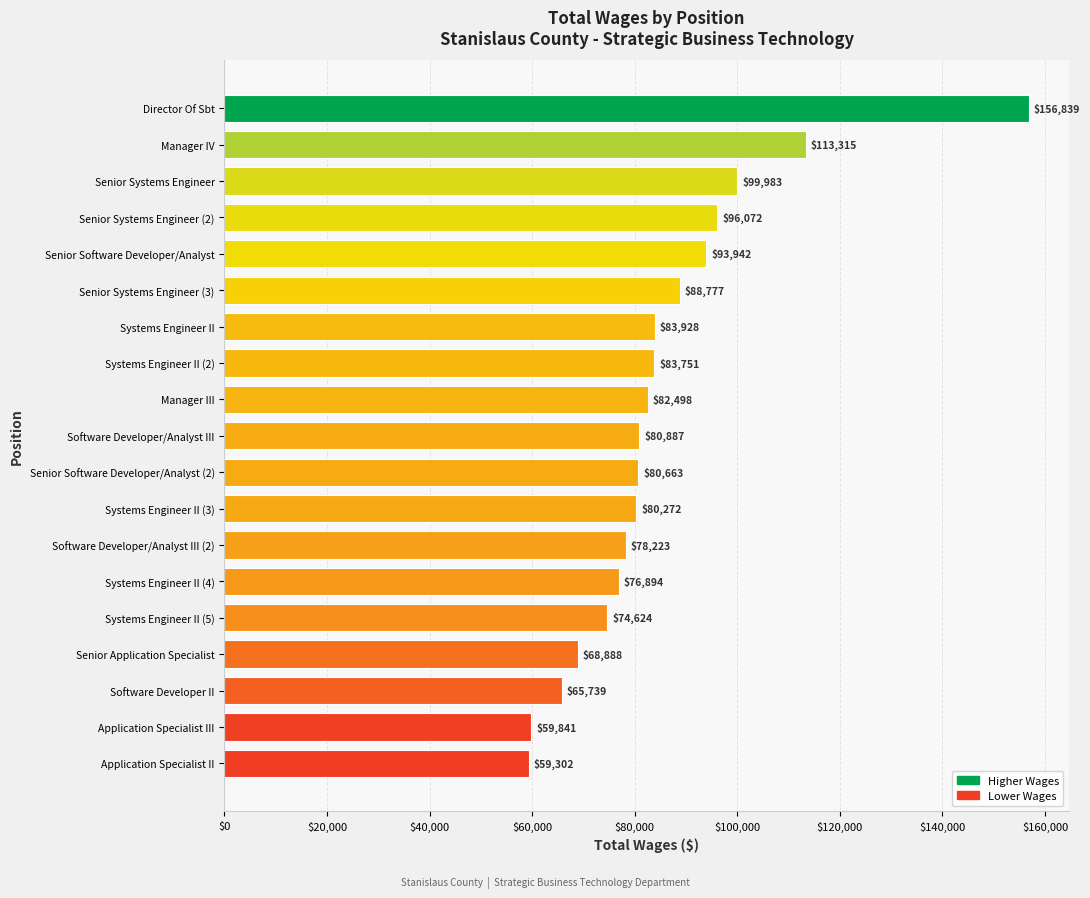

What is the difference between the maximum and second lowest values?

96998